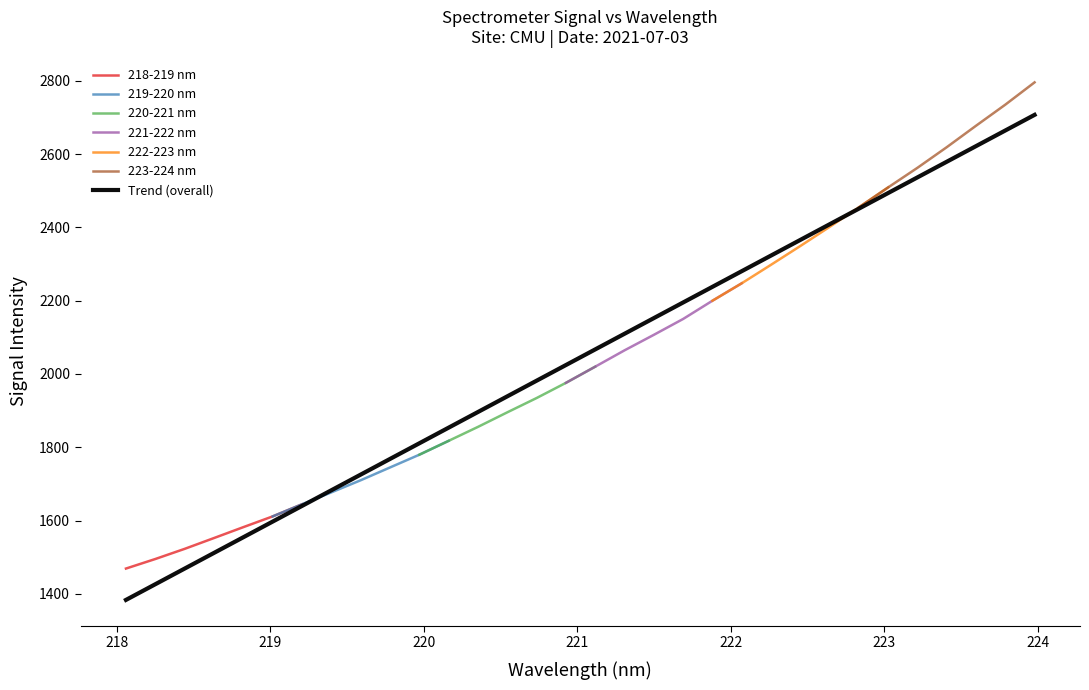

What is the approximate value of 221-224 nm at 2?

2298.1